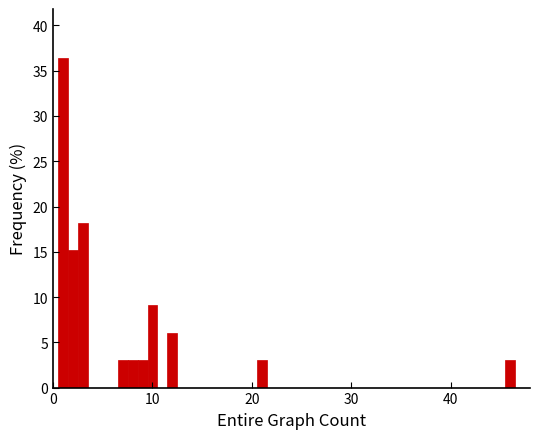

Around what value on the x-axis is the tallest bar? Give the approximate position of its centre, as read against the axis.

1